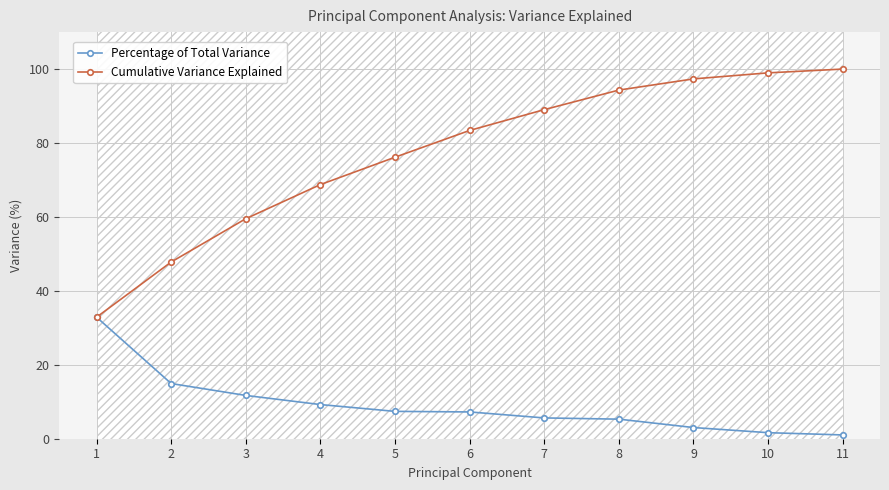

What is the difference between the Cumulative Variance Explained values at 8 and 4?

25.6